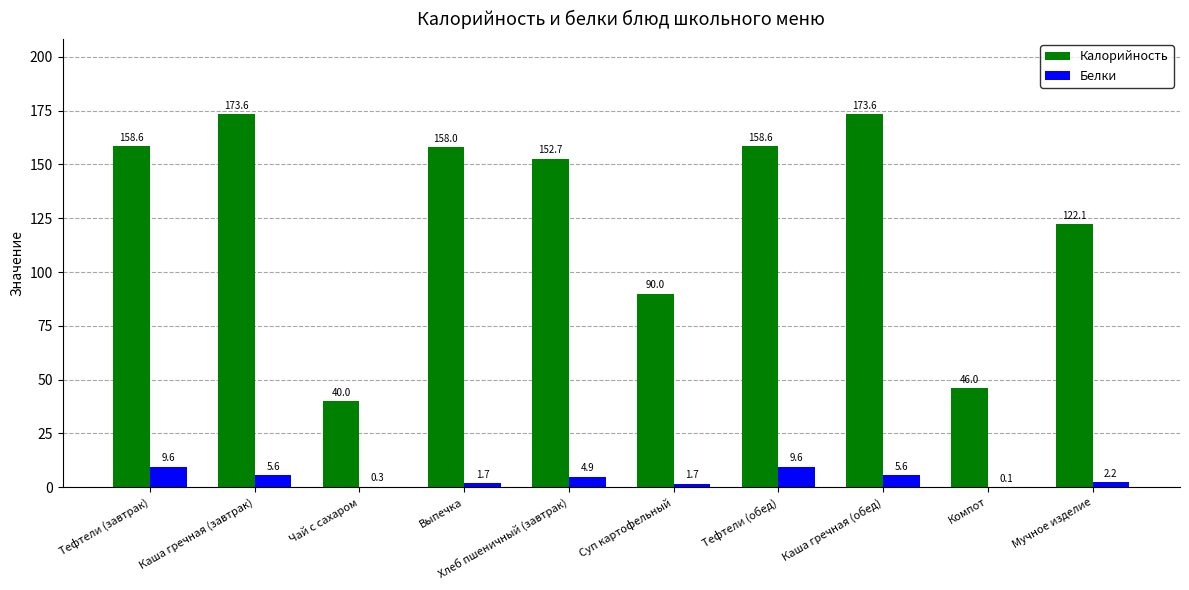

Is it true that Калорийность equals 14.6 at Чай с сахаром?

False